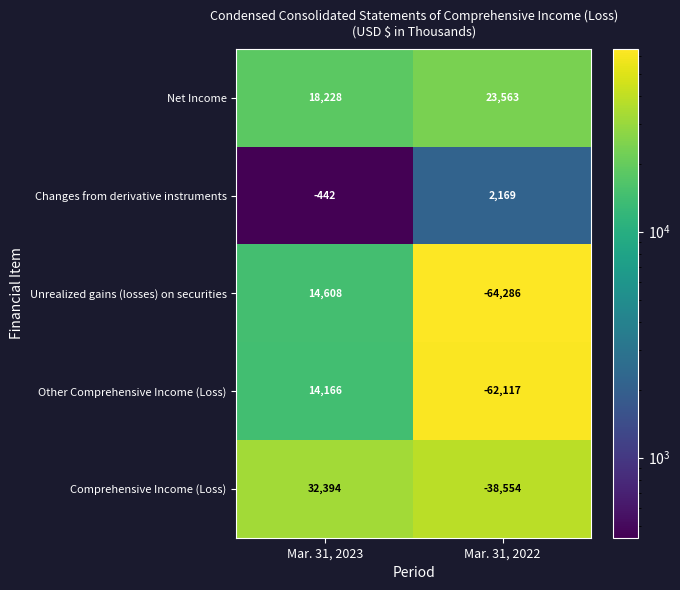

What is the greatest value displayed?

32394